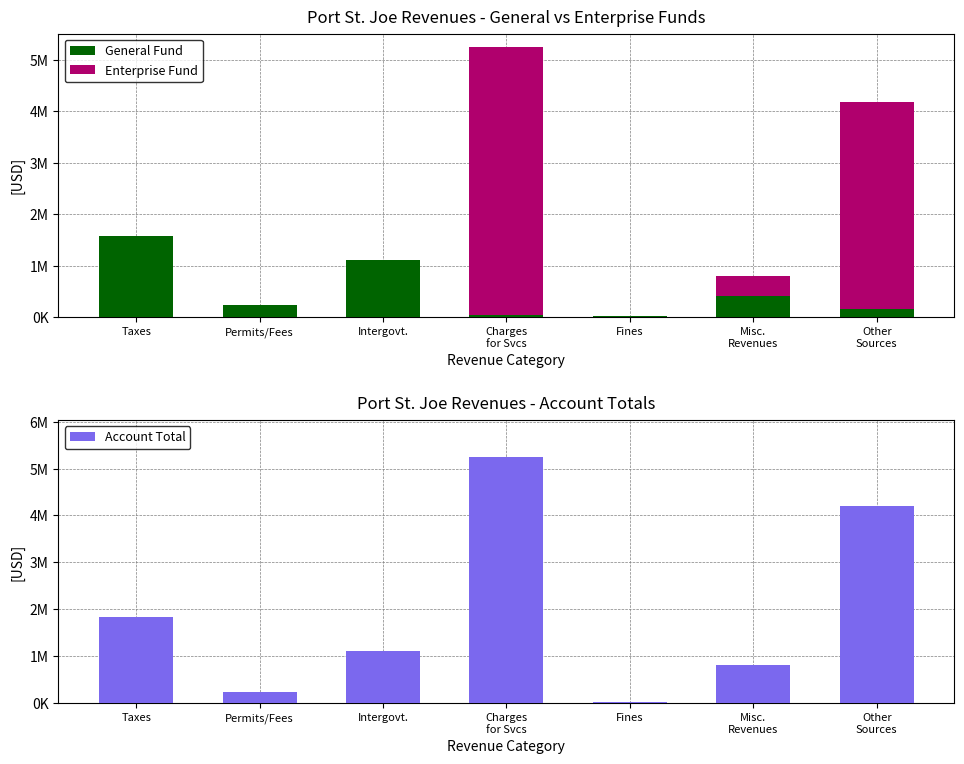

How many groups of bars are there?

7